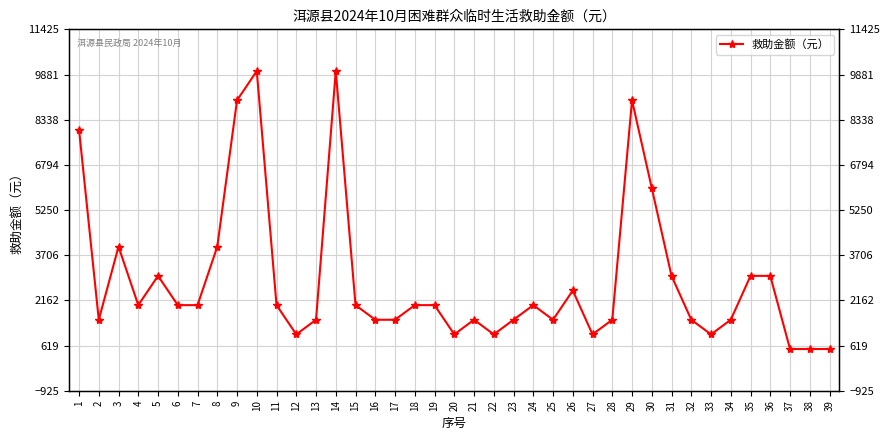

What is the sum of the values at 19 and 2?

3500